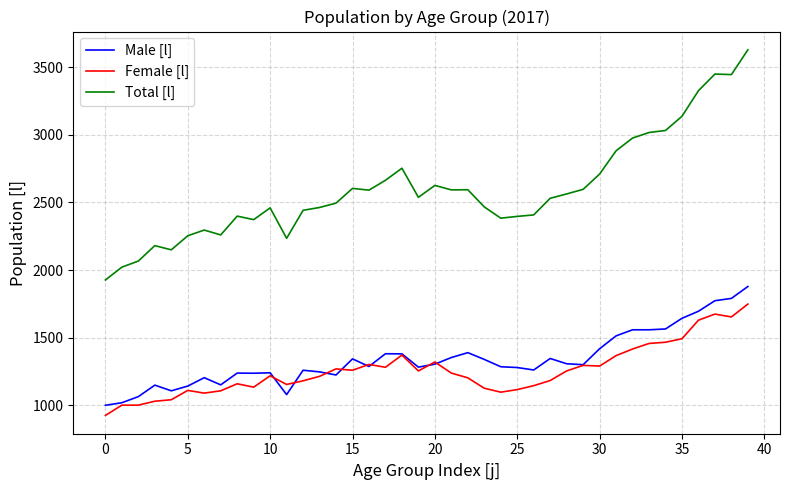

True or false: Total [l] and Female [l] intersect in this chart.

False